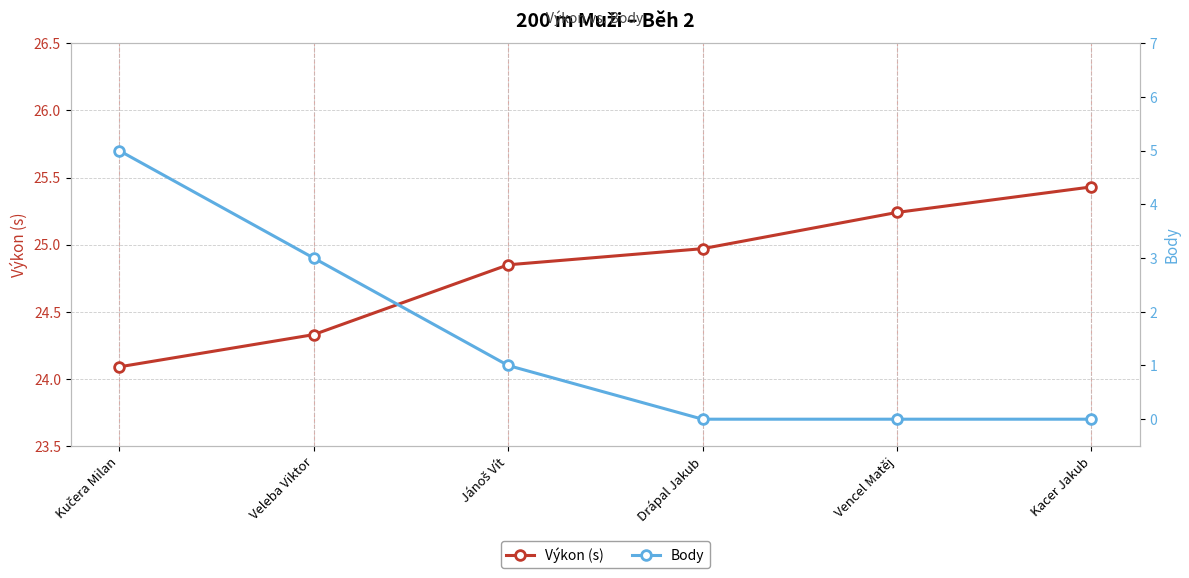

What is the sum of all Body values?

9.0